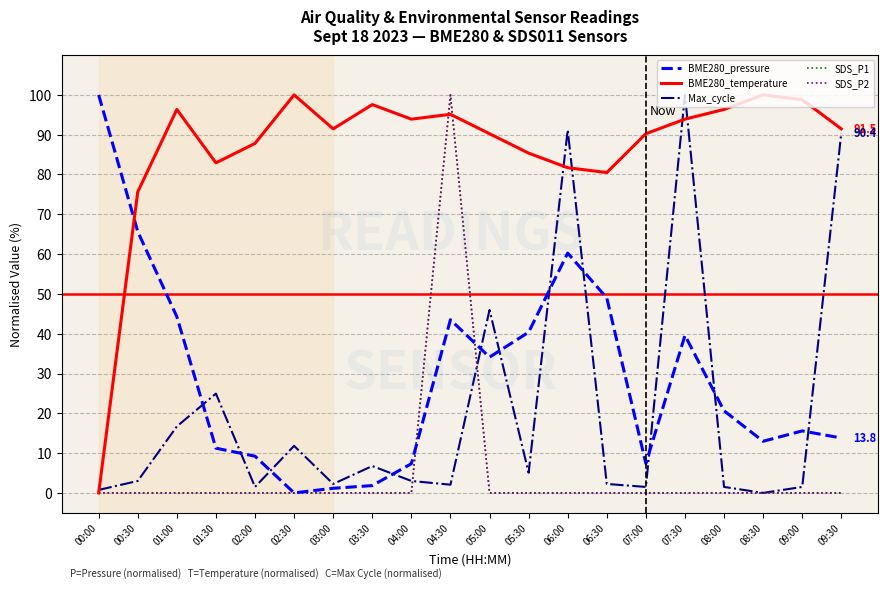

Where is BME280_temperature nearest to the value 50?

00:30